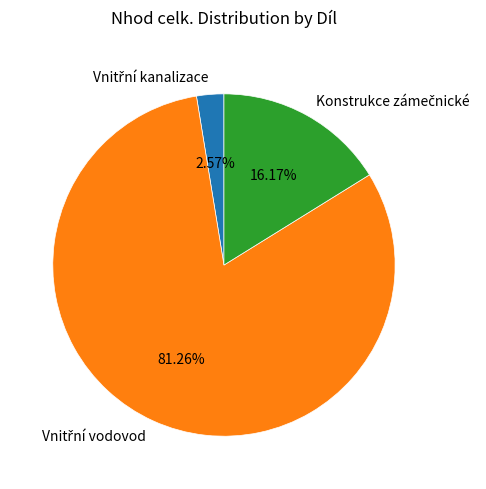

How many slices are in this pie chart?

3